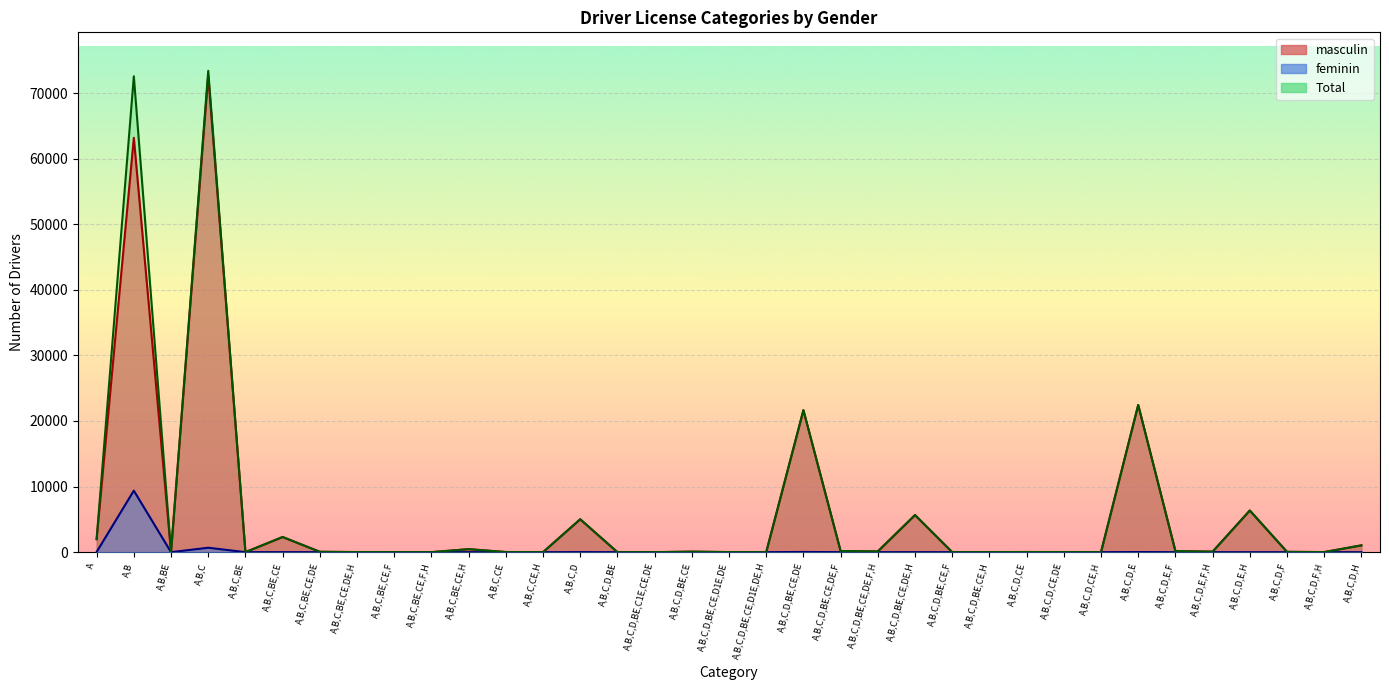

At which category is the sum across all series the highest?

A,B,C